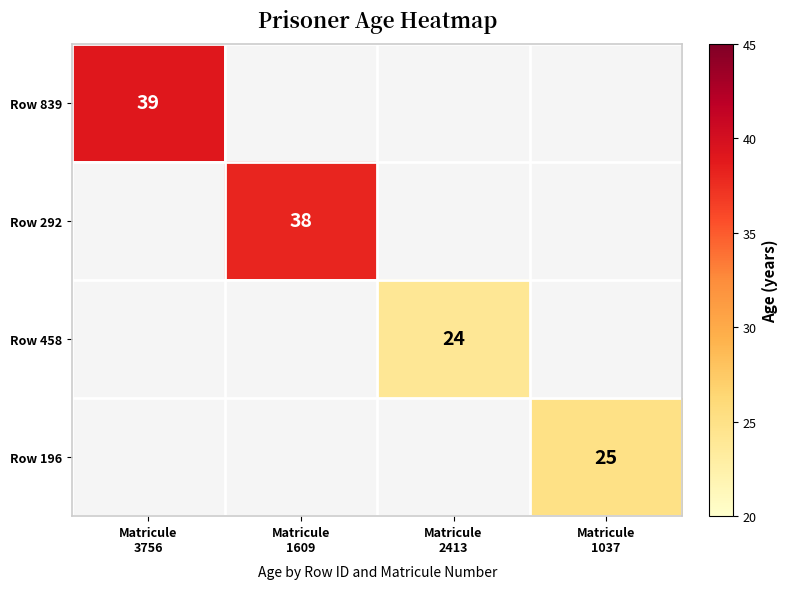

Which category has the highest value across all series?

Matricule
3756